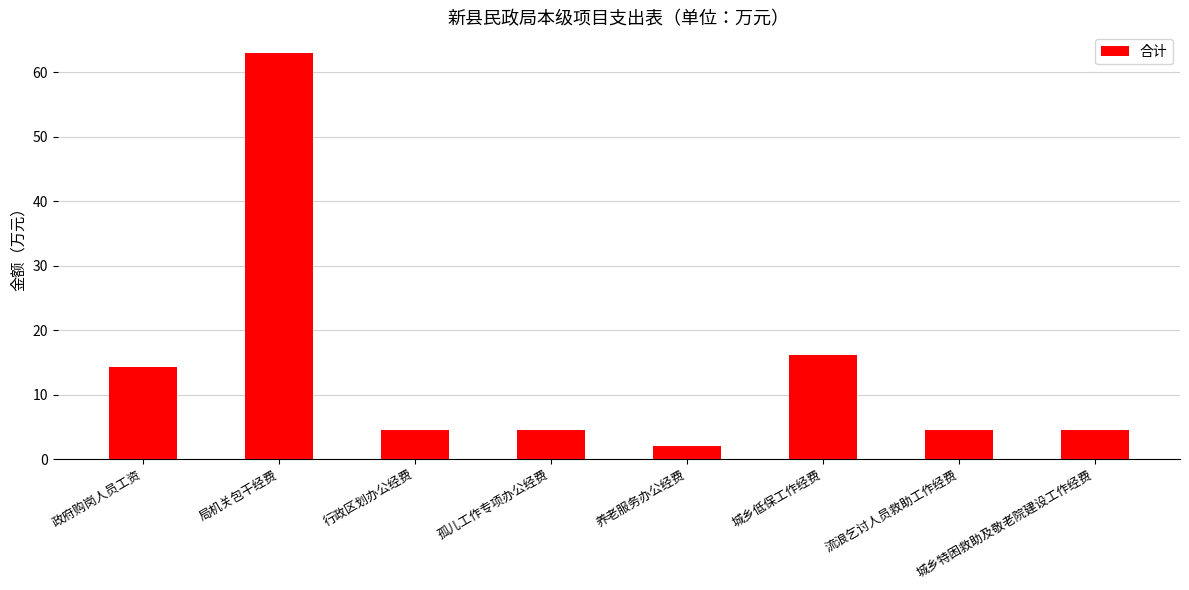

At which label is the value closest to 32?

城乡低保工作经费